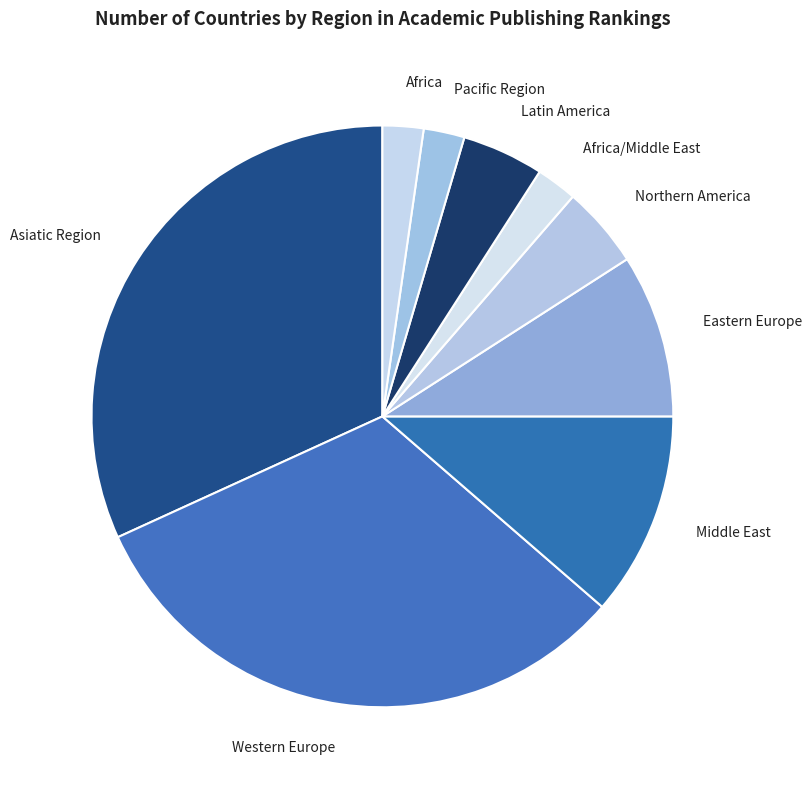

Is Eastern Europe the majority of the pie?

No